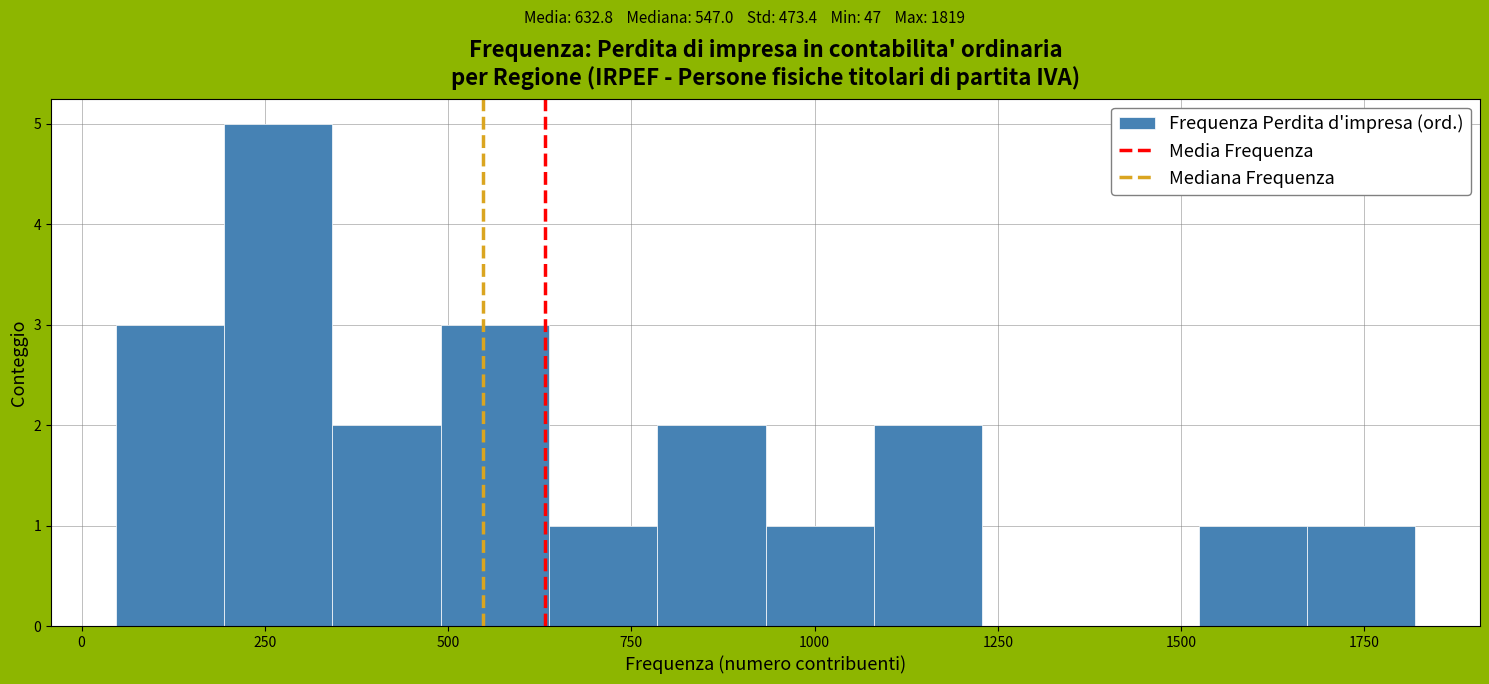

Around what value on the x-axis is the tallest bar? Give the approximate position of its centre, as read against the axis.

250